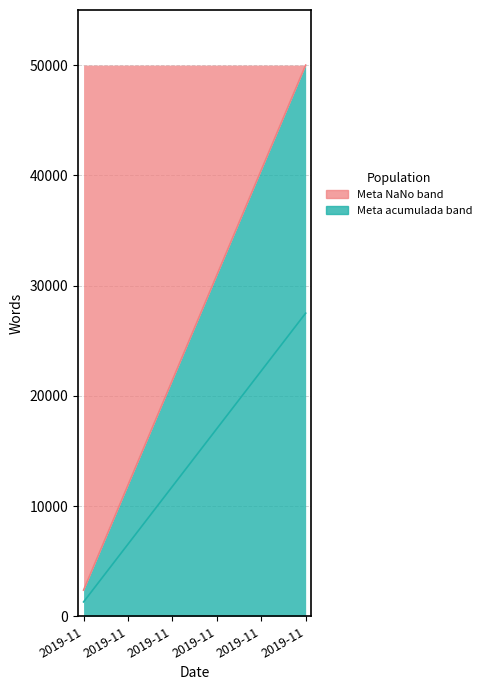

True or false: Meta NaNo and Meta diaria intersect in this chart.

False